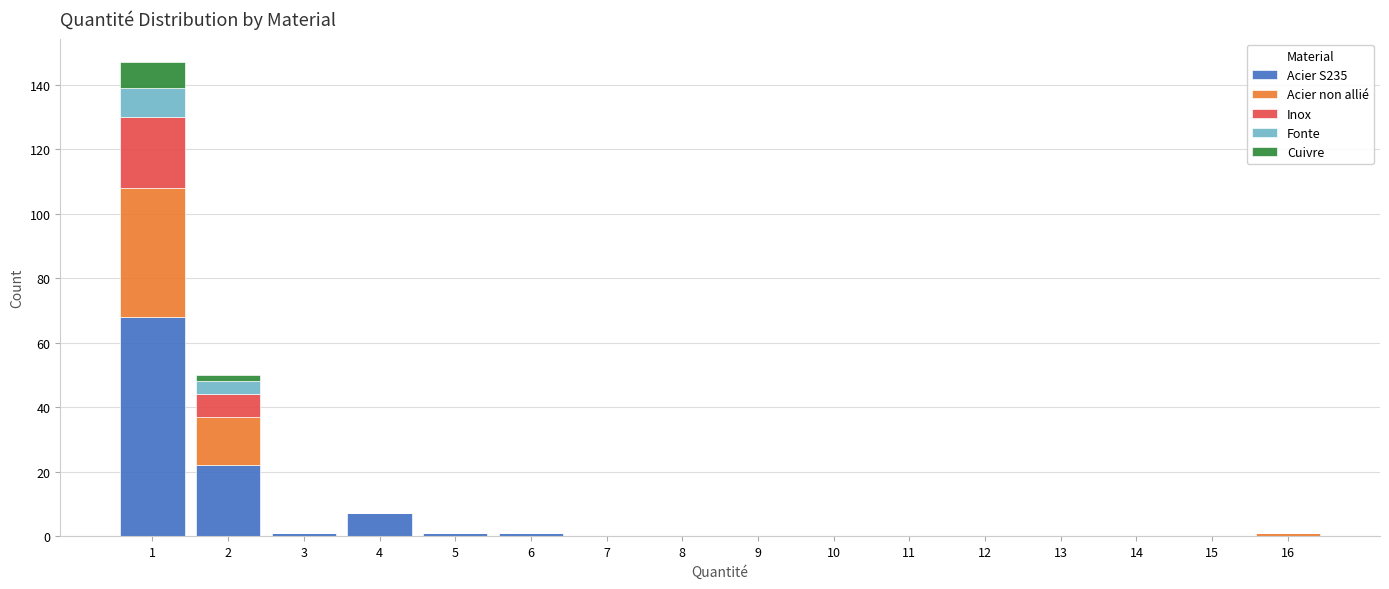

What is the total height of the stacked bar covering 0.5 to 1.5 on the x-axis? The values are not printed on the chart, so give them approximately, as read against the axis.

148